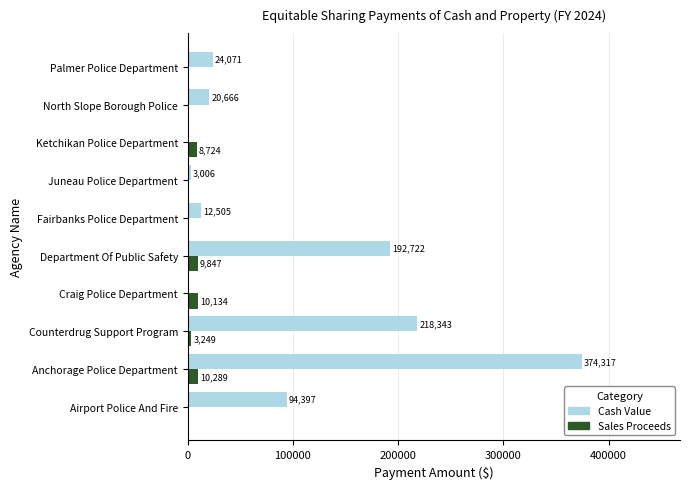

What is the sum of all Cash Value values?

940027